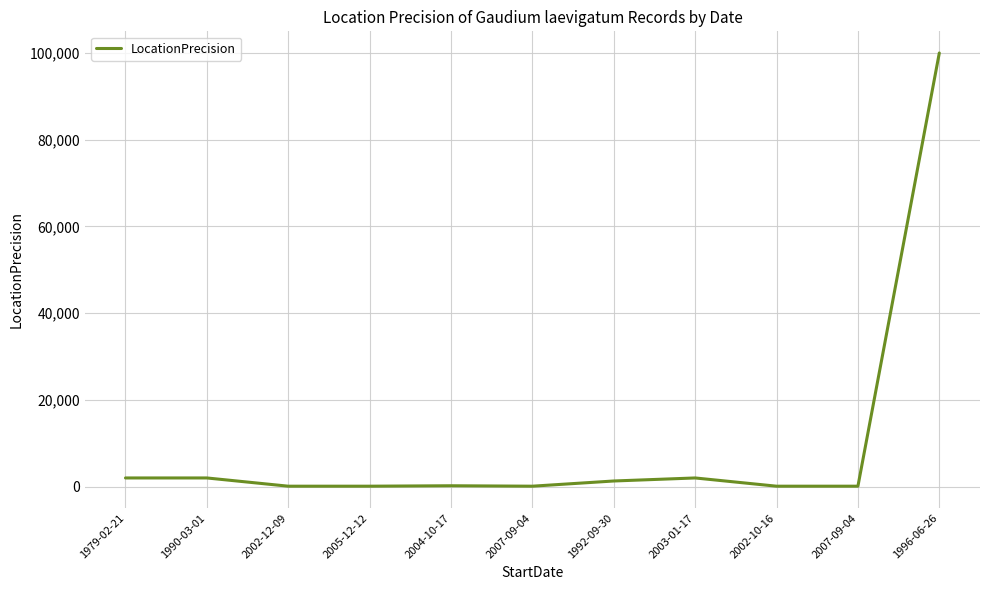

What is the difference between the maximum and second lowest values?

99900